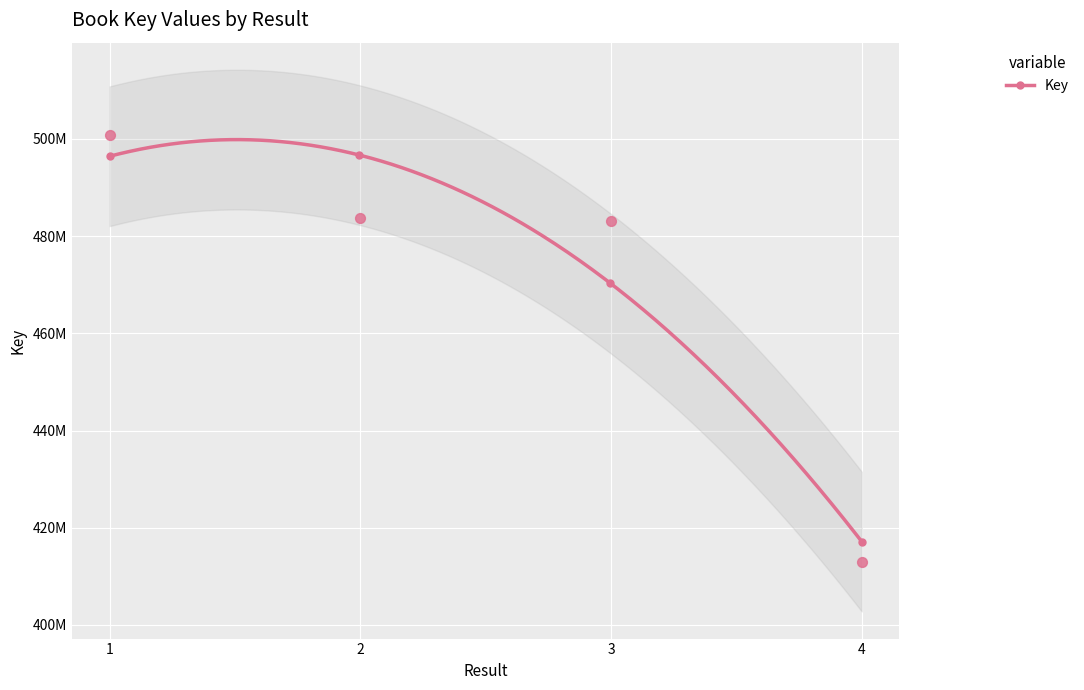

Between 1 and 4, which is larger?

1